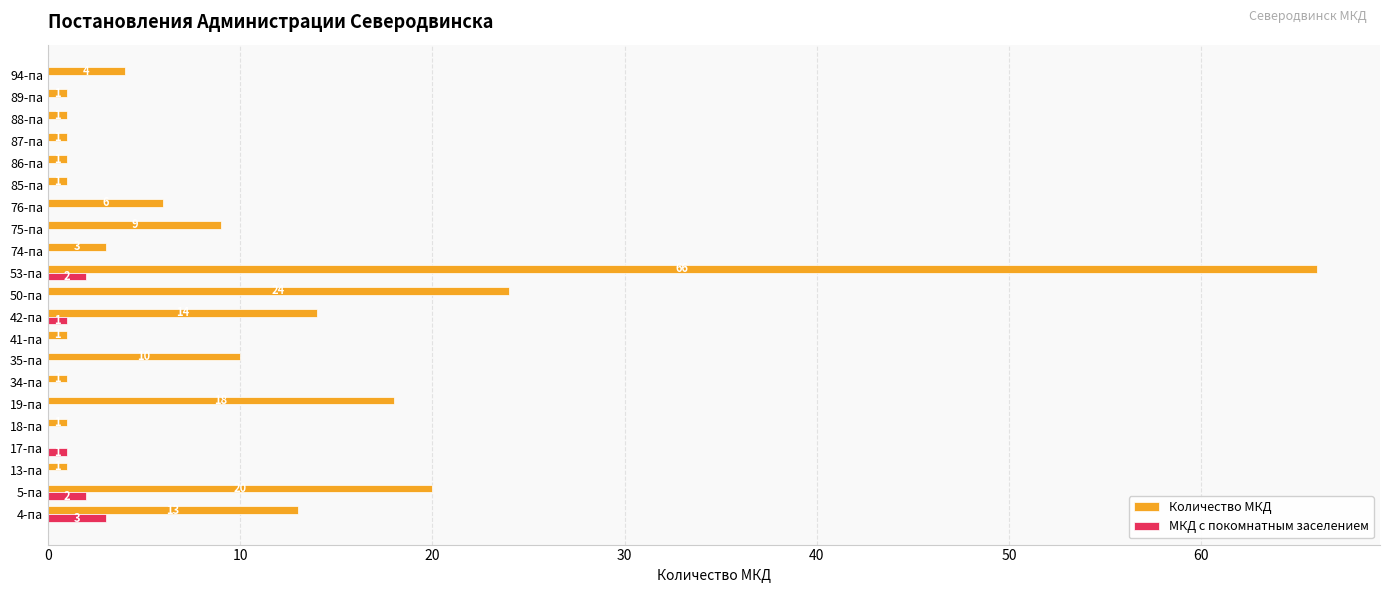

Where is Количество МКД nearest to the value 33?

50-па